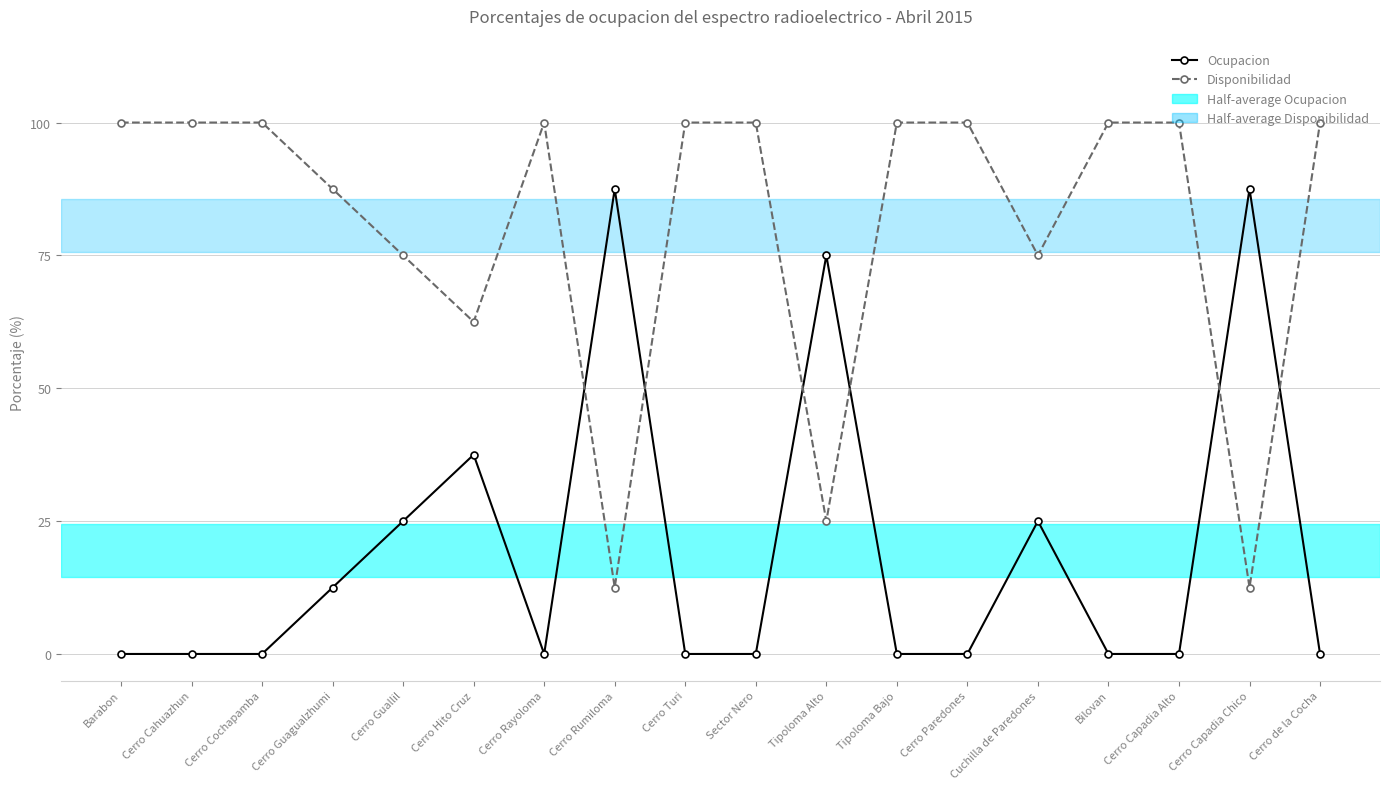

True or false: Disponibilidad has more than 0 interior local peaks.

True